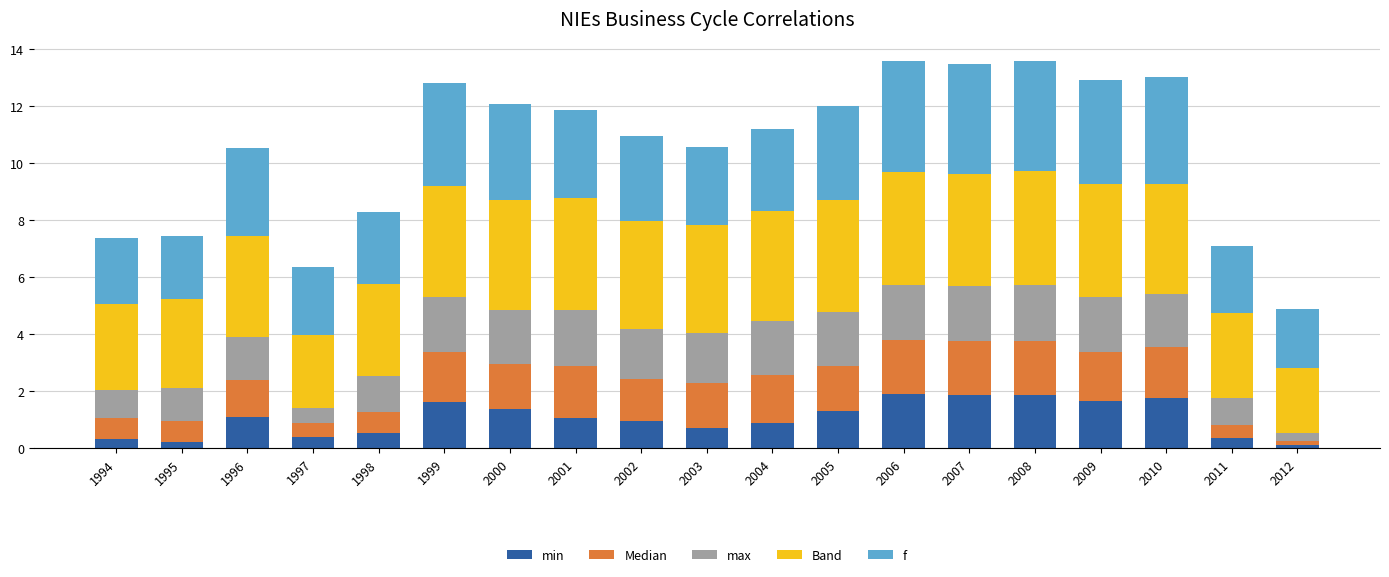

What is the total value across all series at 2000?

12.1